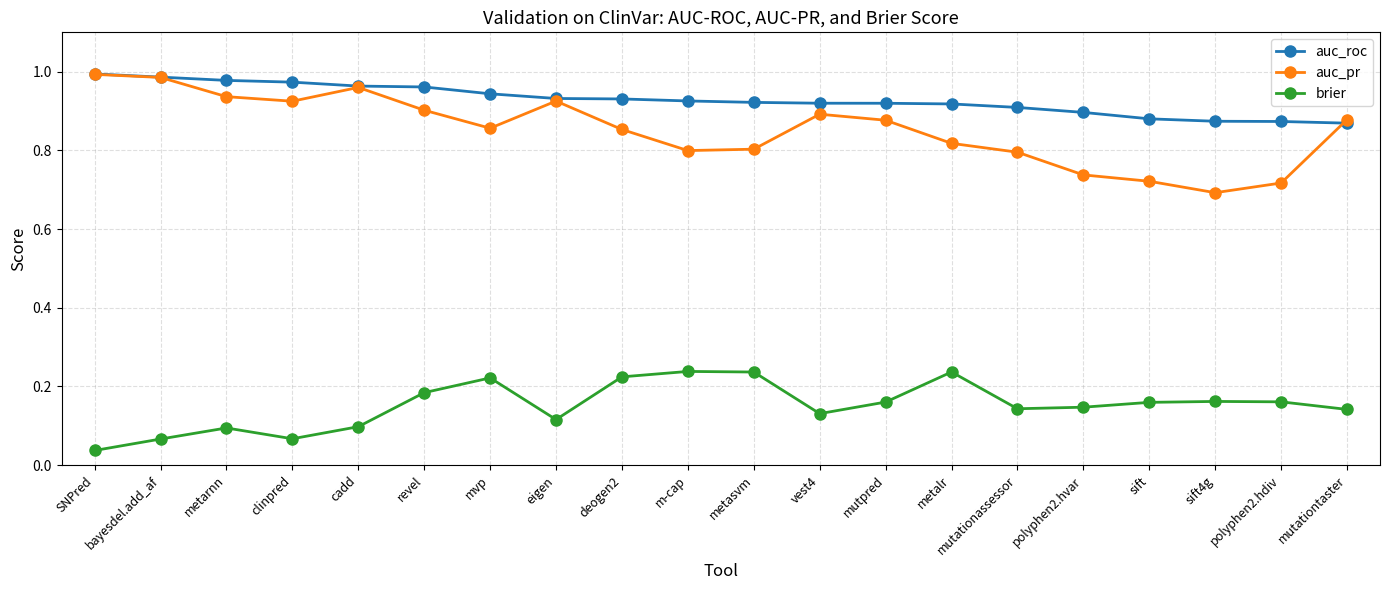

What is the label of the 11th point from the left?

metasvm